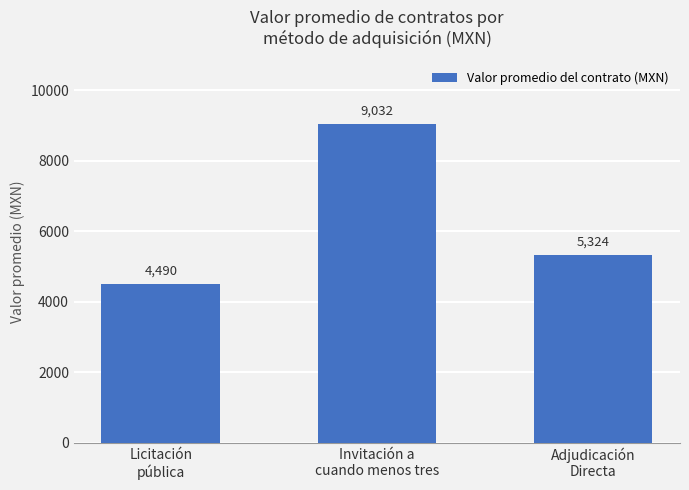

List the labels in order of value, largest first.

Invitación a
cuando menos tres, Adjudicación
Directa, Licitación
pública